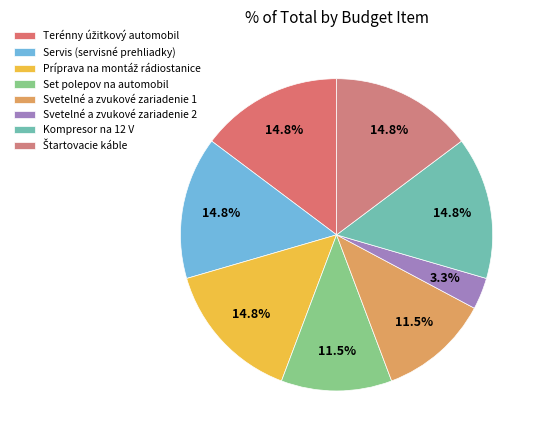

Which slice is the largest?

Terénny úžitkový automobil